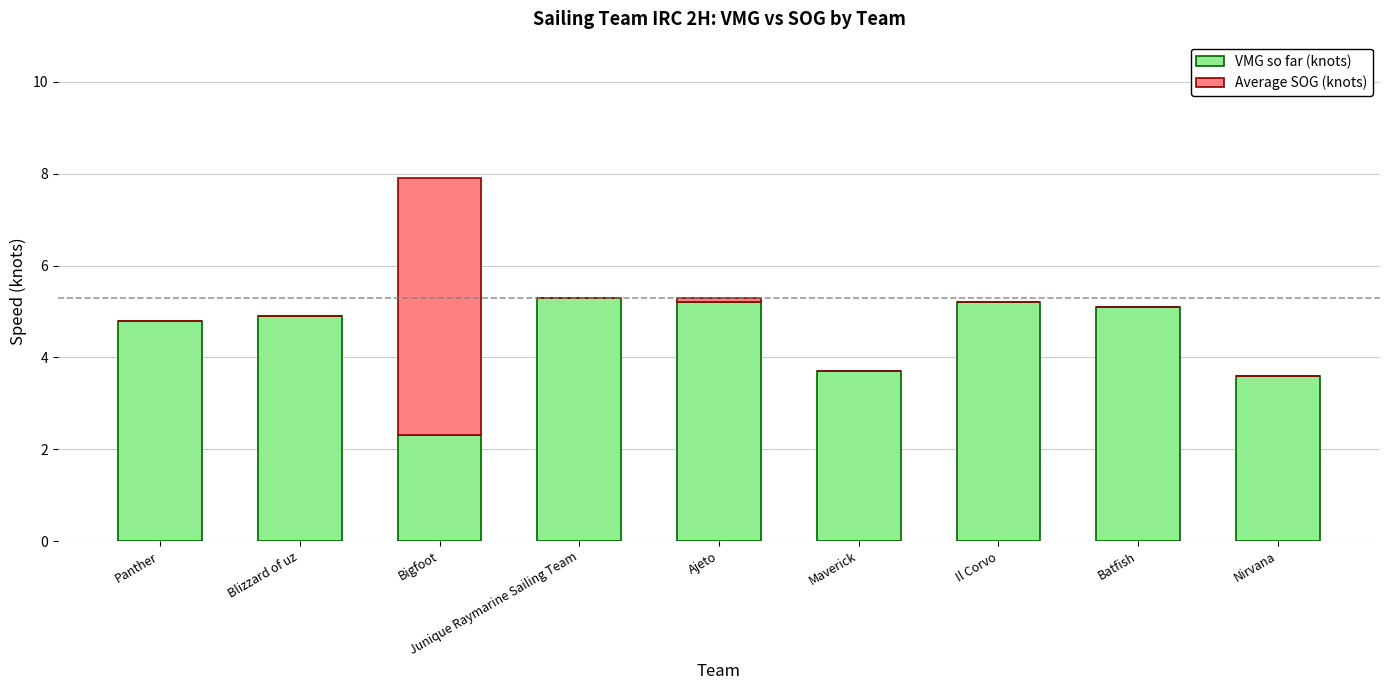

Where does the VMG so far (knots) series first go above 4?

Panther